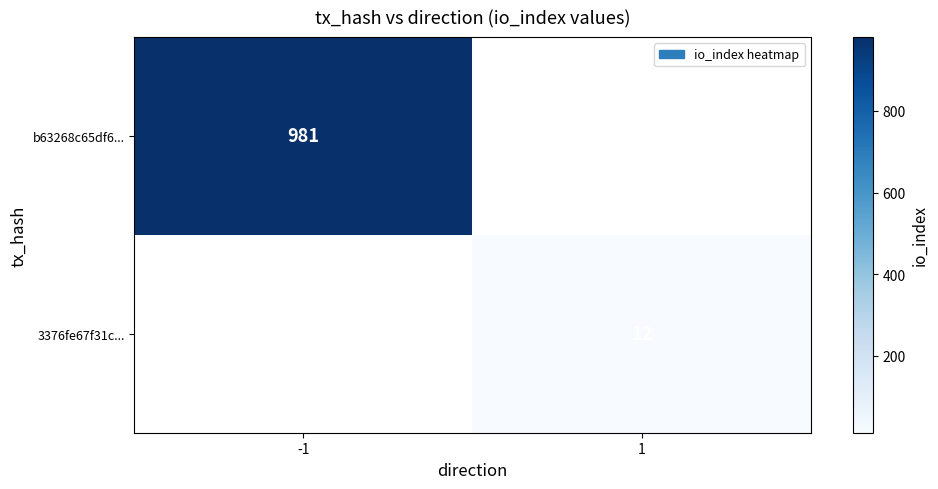

True or false: 3376fe67f31c... has a value of 6 at 1.

False